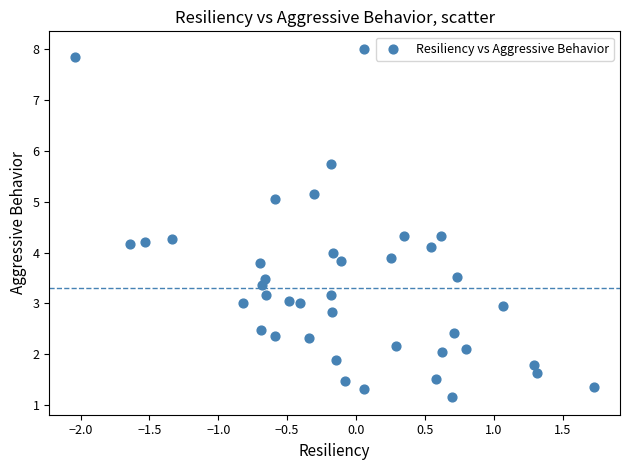

What is the range of X values (max minus min)?

3.8